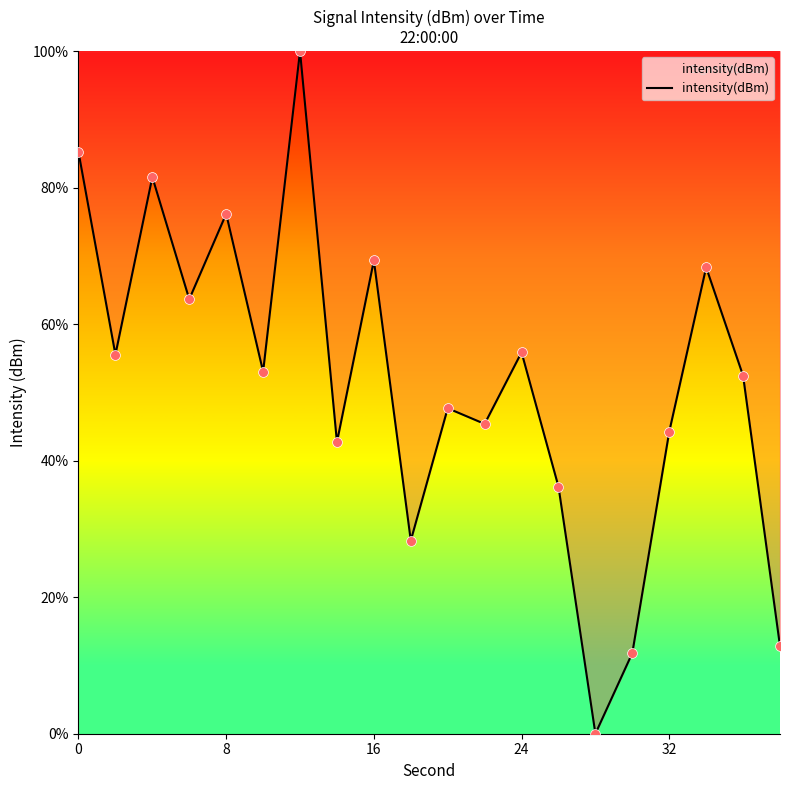

What is the difference between the maximum and minimum values?

100.0